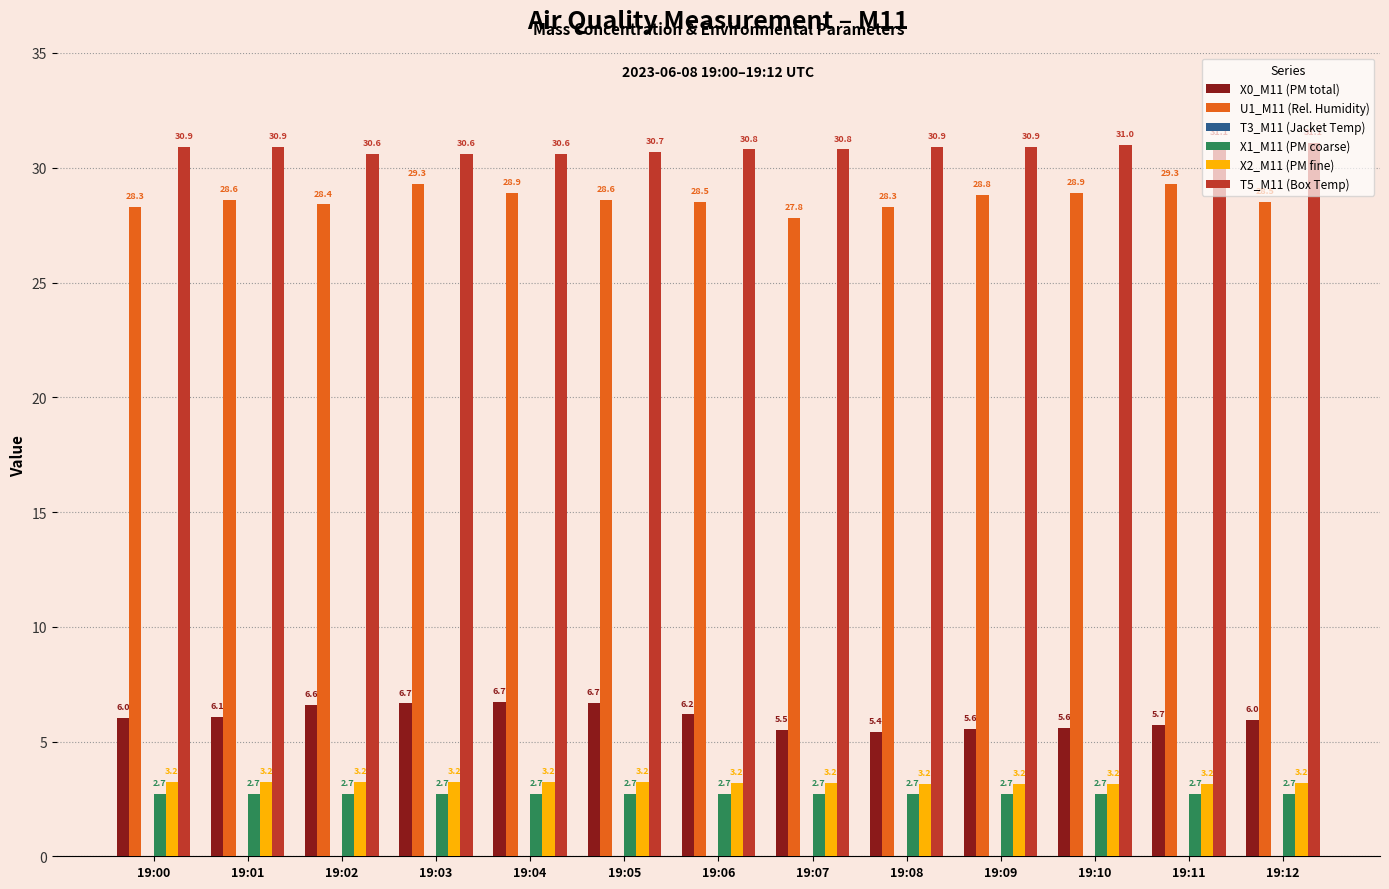

What is the smallest value displayed?

2.7